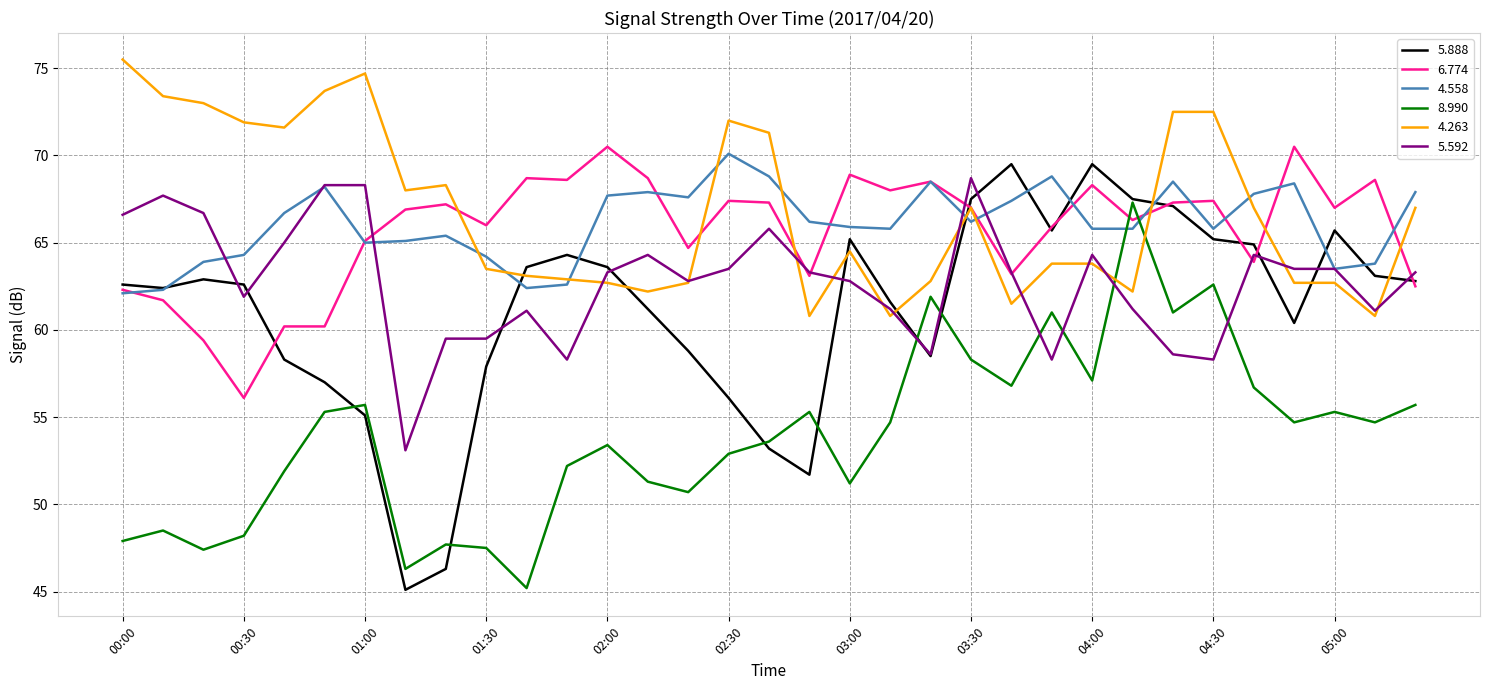

How many categories are shown in the chart?

33